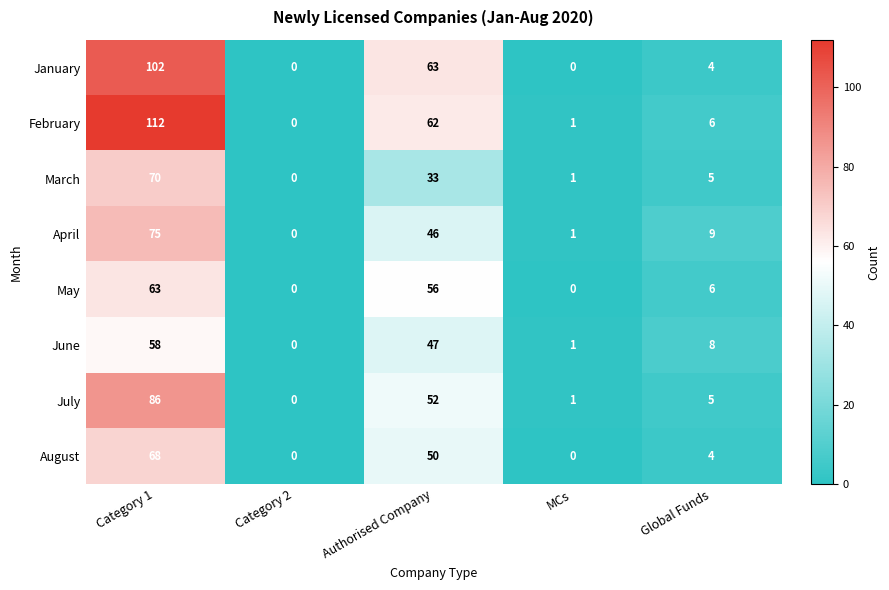

Is it true that January equals 60 at Category 2?

False